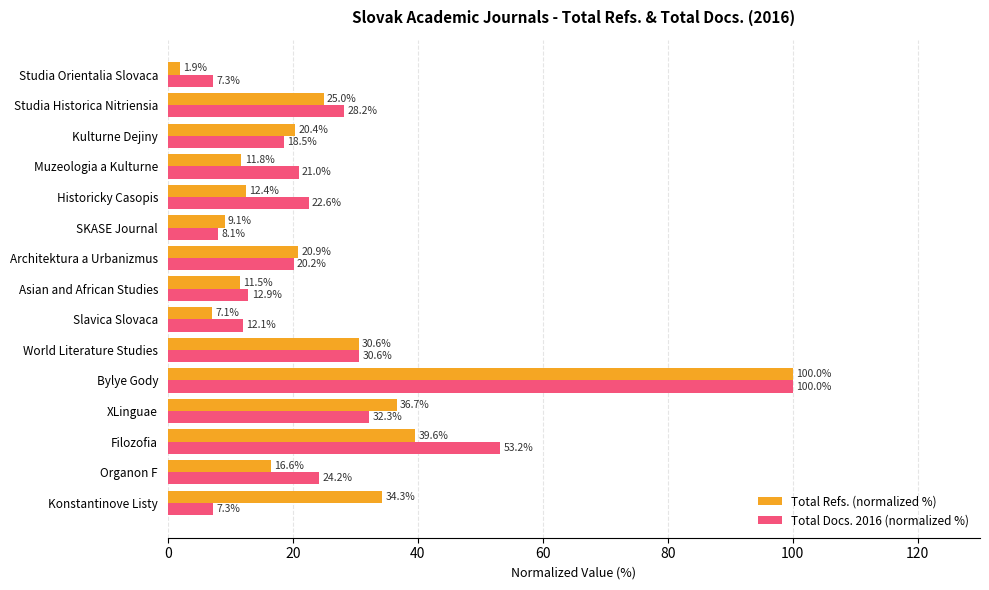

What is the difference between the Total Refs. (normalized %) values at Studia Historica Nitriensia and Kulturne Dejiny?

4.6